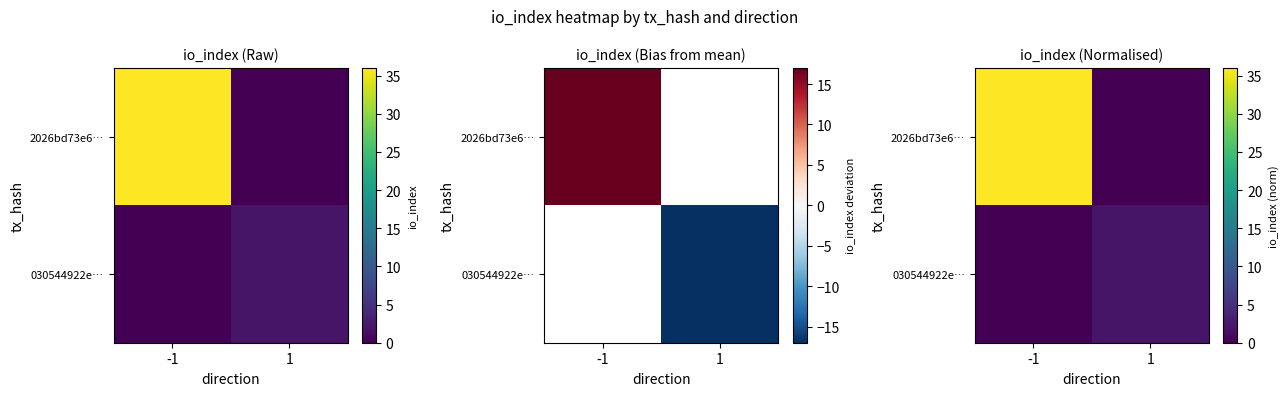

What is the sum of all 030544922e… values?

2